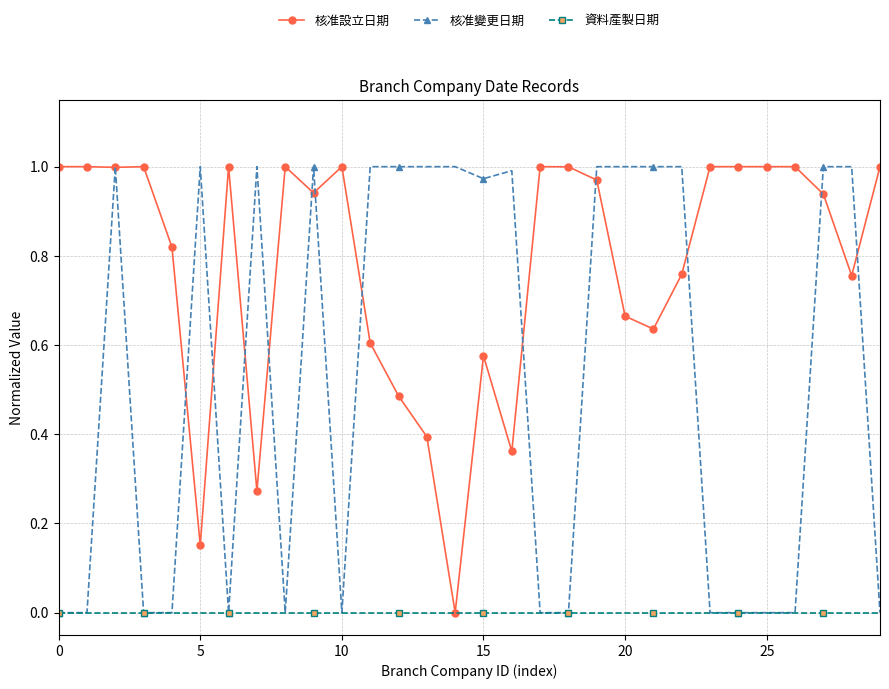

True or false: 核准設立日期 has more than 2 interior local peaks.

True